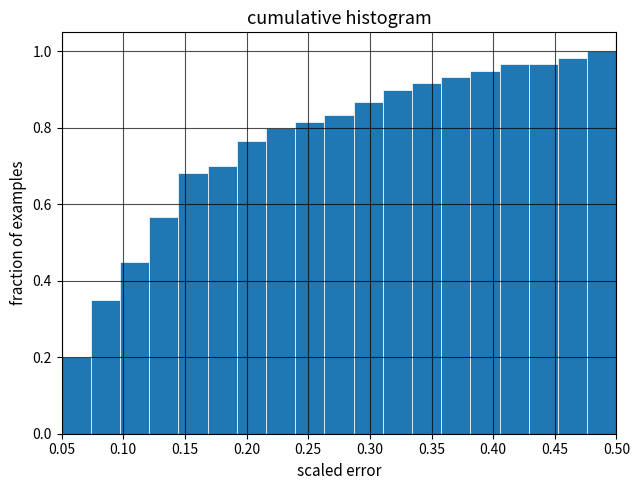

How tall is the bar that spans 0.310 to 0.335 on the x-axis? Neither the bar edges nor the heights are printed on the chart, so give them approximately, as read against the axes.

0.90